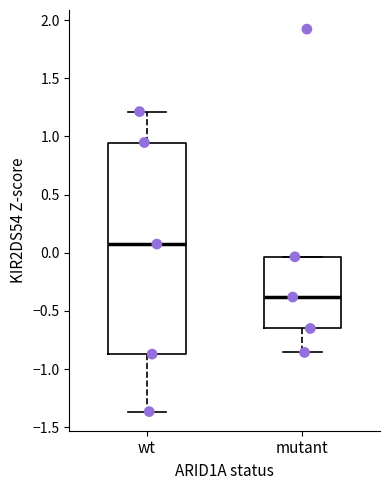

Reading left to right, read every box against the y-axis: the position of its median line, the range the box covers, and the ends of its whiskers. The values are not printed on the chart, so give them approximately, as read against the axis.

wt: median 0.05, box -0.85 to 0.95, whiskers -1.35 to 1.20
mutant: median -0.40, box -0.65 to -0.05, whiskers -0.85 to -0.05